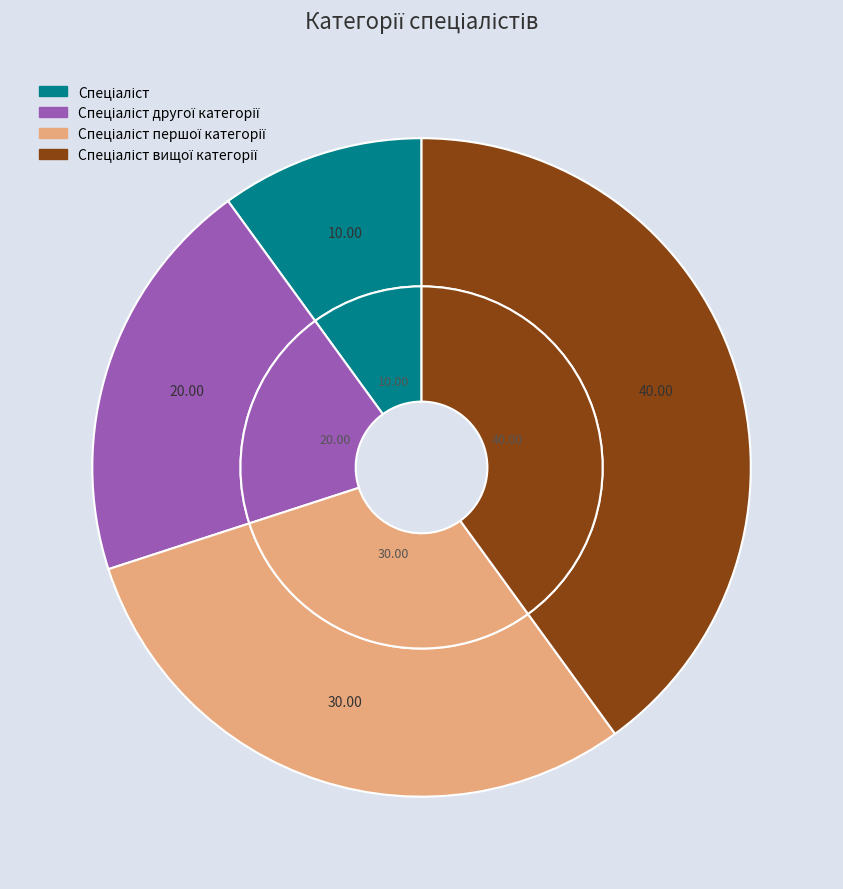

Rank the categories by value from highest to lowest.

Спеціаліст вищої категорії, Спеціаліст першої категорії, Спеціаліст другої категорії, Спеціаліст